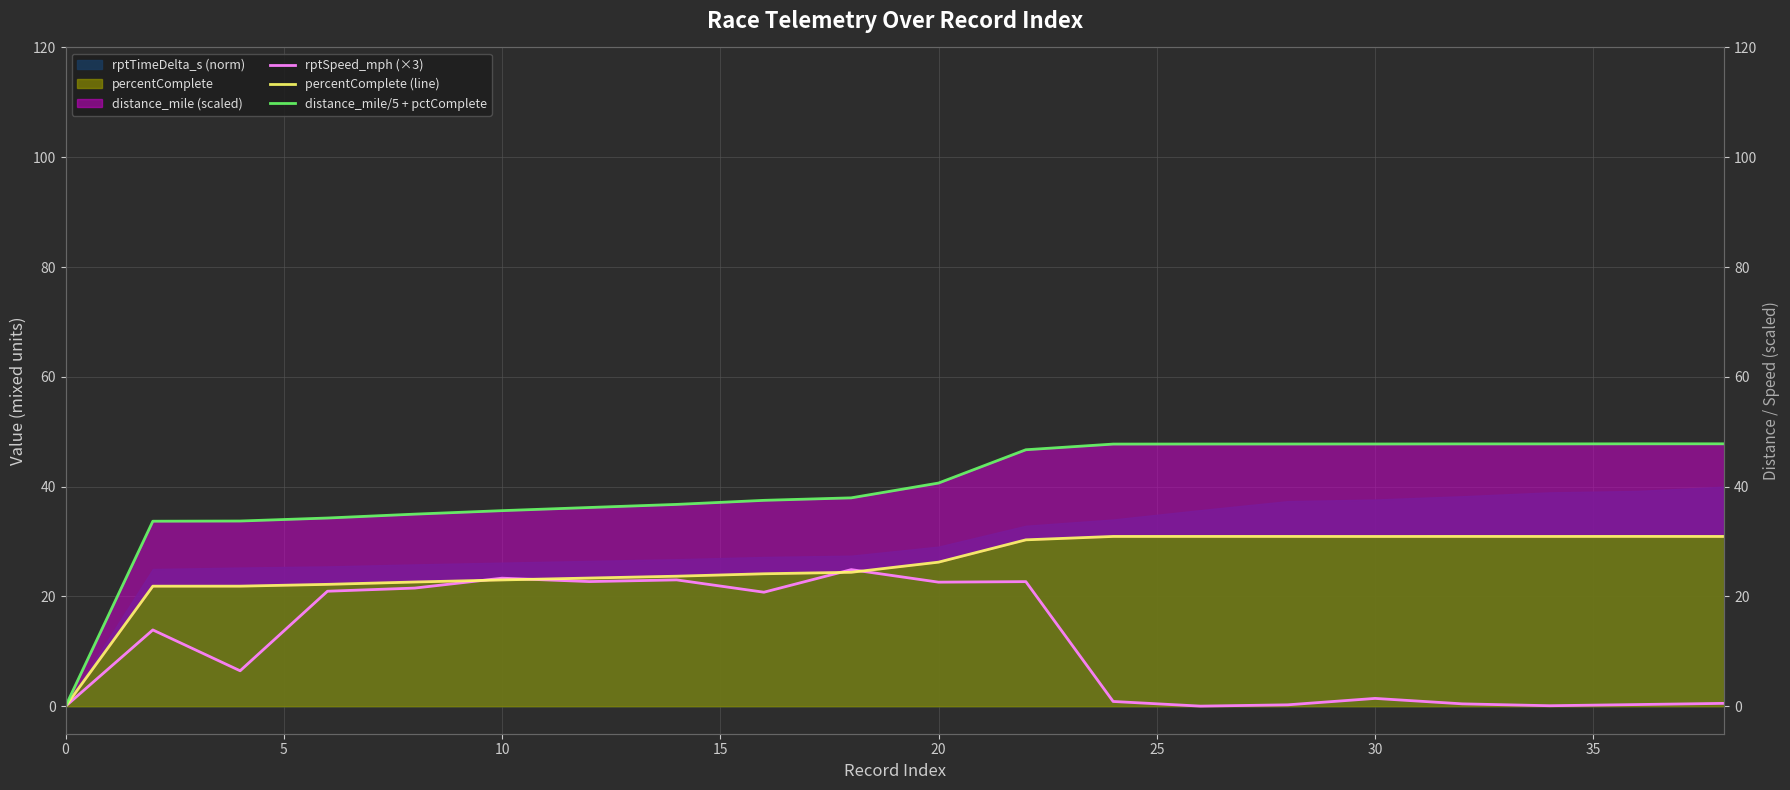

Is the value of percentComplete (line) at 15 greater than the value of distance_mile/5 + pctComplete at 5?

No